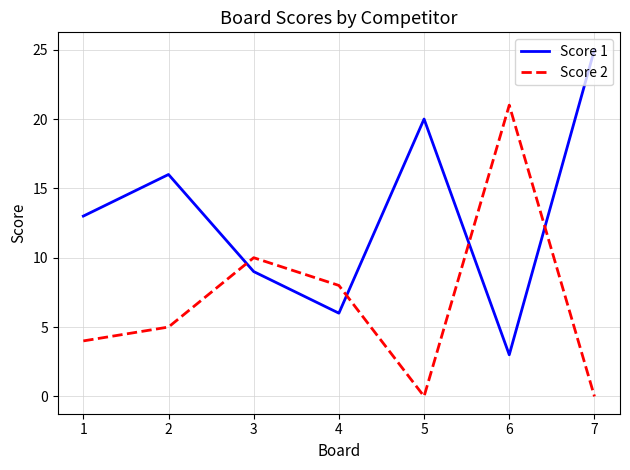

Between which two adjacent categories do Score 1 and Score 2 first intersect?

2 and 3